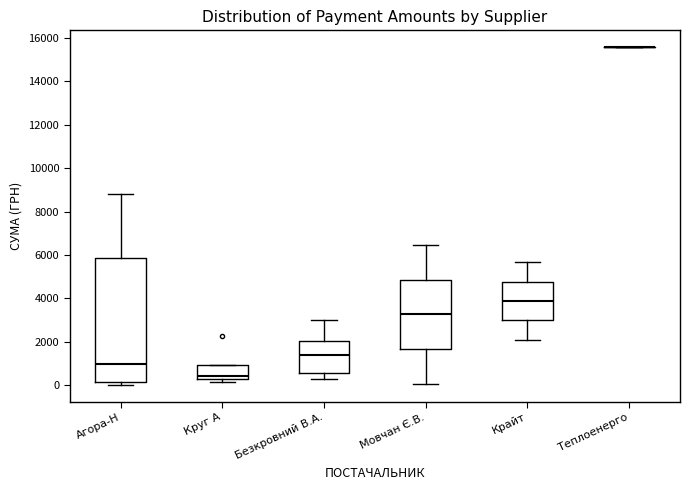

Reading left to right, read every box against the y-axis: the position of its median line, the range the box covers, and the ends of its whiskers. The values are not printed on the chart, so give them approximately, as read against the axis.

Агора-Н: median 1000, box 200 to 5800, whiskers 0 to 8800
Круг А: median 400, box 200 to 1000, whiskers 200 (just below the box's lower edge) to 1000
Безкровний В.А.: median 1400, box 600 to 2000, whiskers 400 to 3000
Мовчан Є.В.: median 3200, box 1600 to 4800, whiskers 0 to 6400
Крайт: median 3800, box 3000 to 4800, whiskers 2000 to 5600
Теплоенерго: box collapsed to a line at 15600, whiskers 15600 to 15600